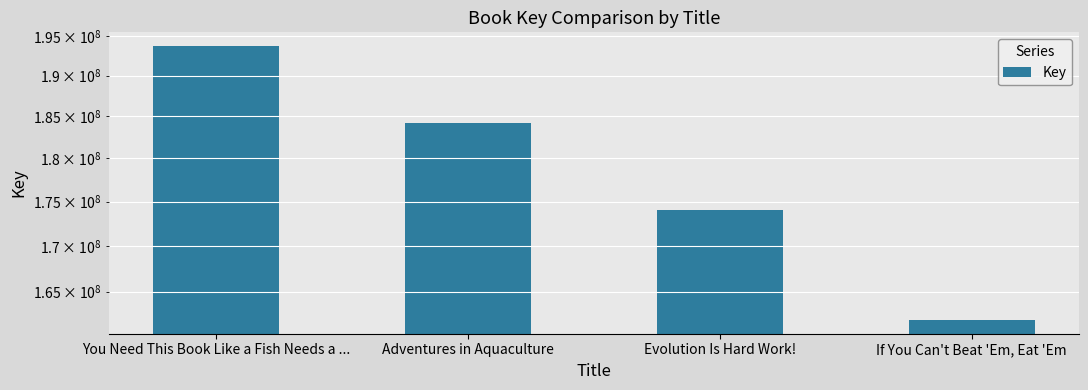

Where is the data nearest to the value 177835471?

Evolution Is Hard Work!